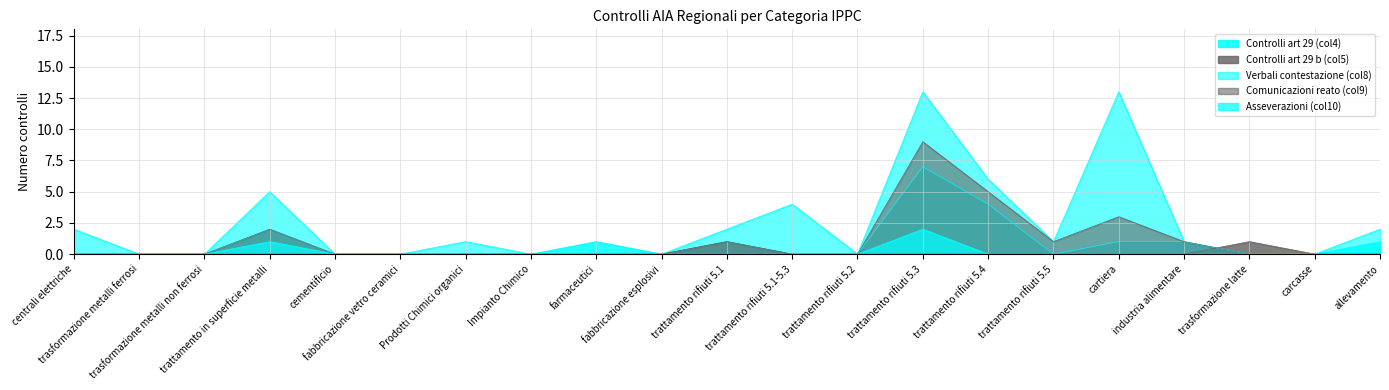

True or false: Comunicazioni reato (col9) and Verbali contestazione (col8) cross at least once.

False